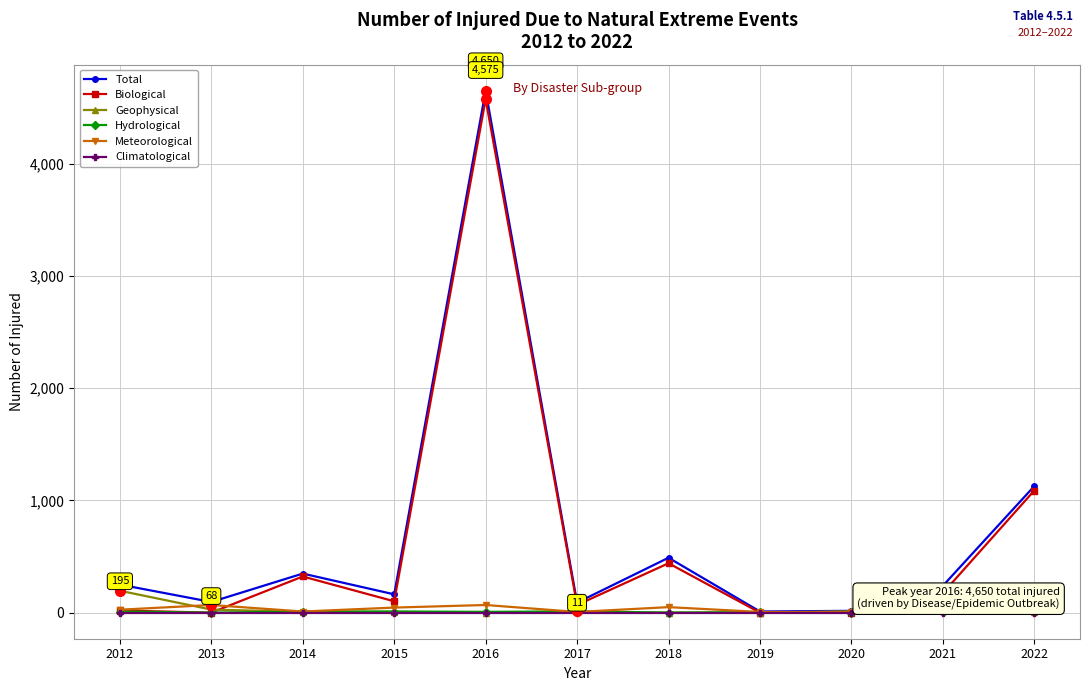

Which series has the largest total across all categories?

Total